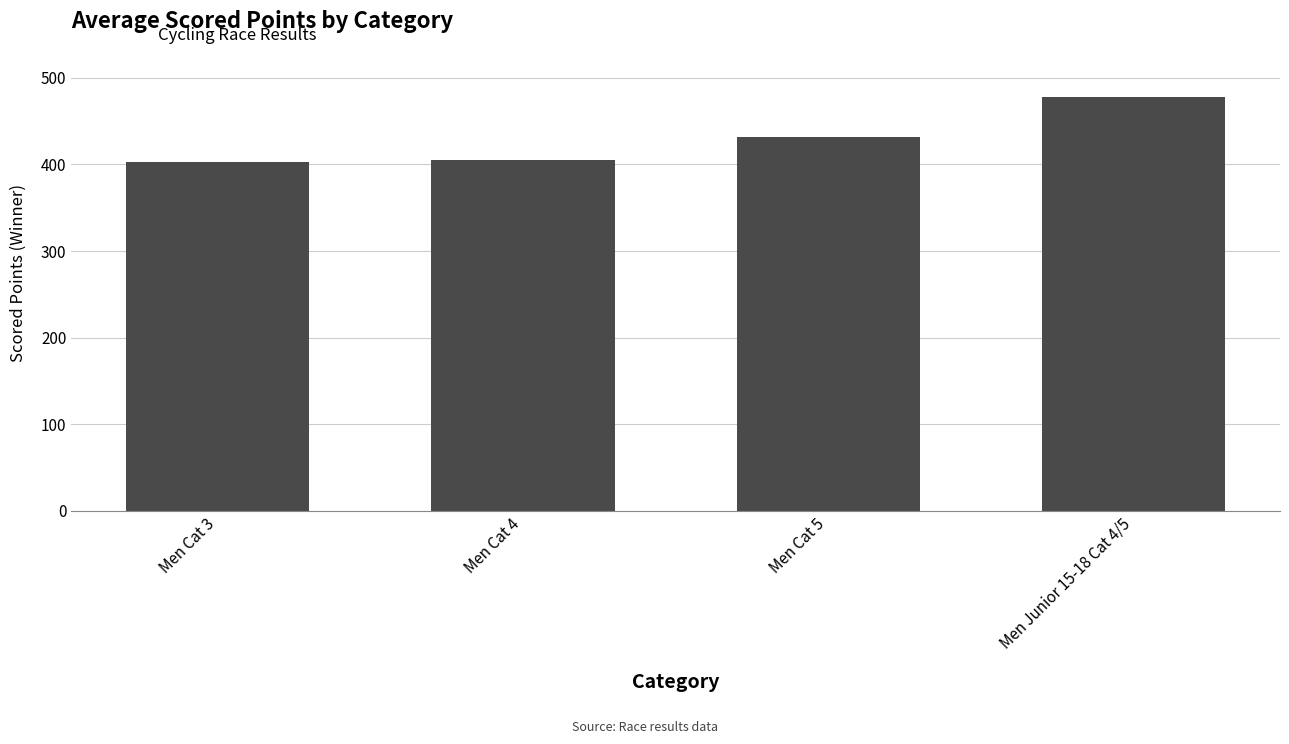

What is the label of the 2nd bar from the right?

Men Cat 5